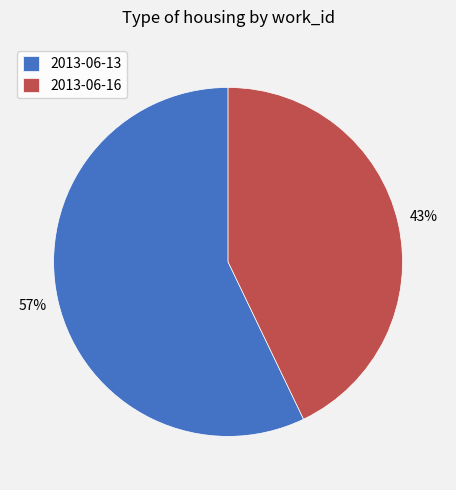

What is the ratio of the value at 2013-06-13 to the value at 2013-06-16?

1.3